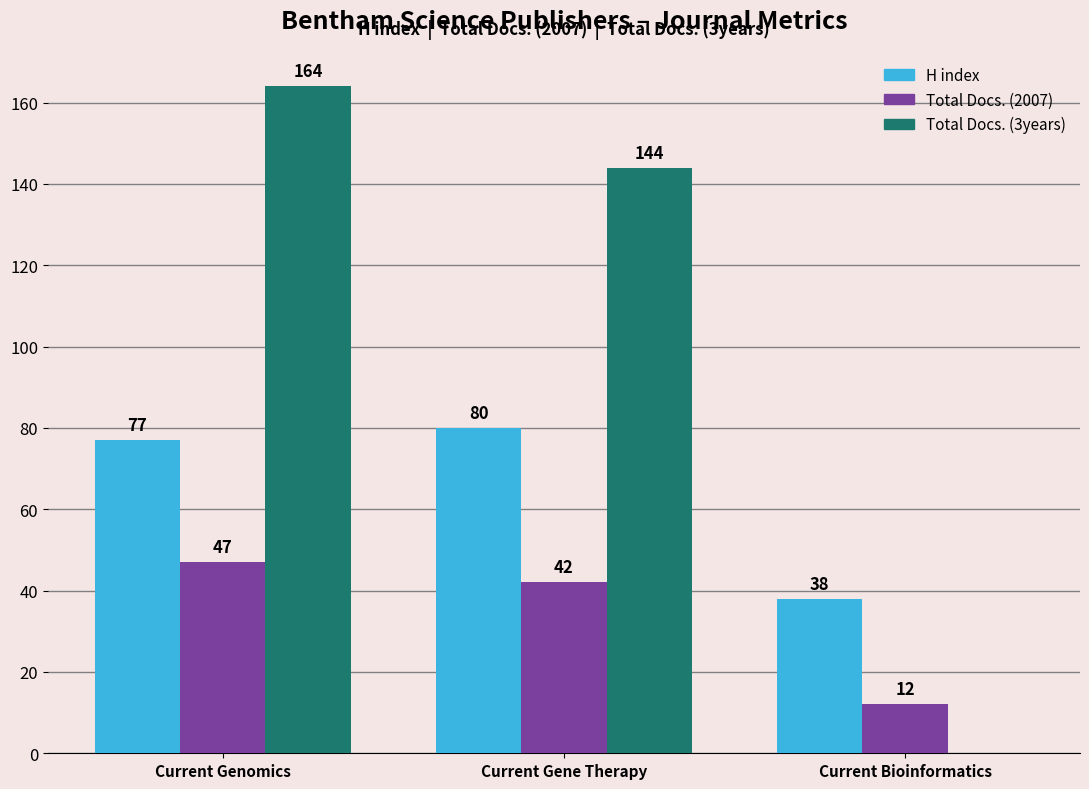

Which category has the highest value in the Total Docs. (3years) series?

Current Genomics